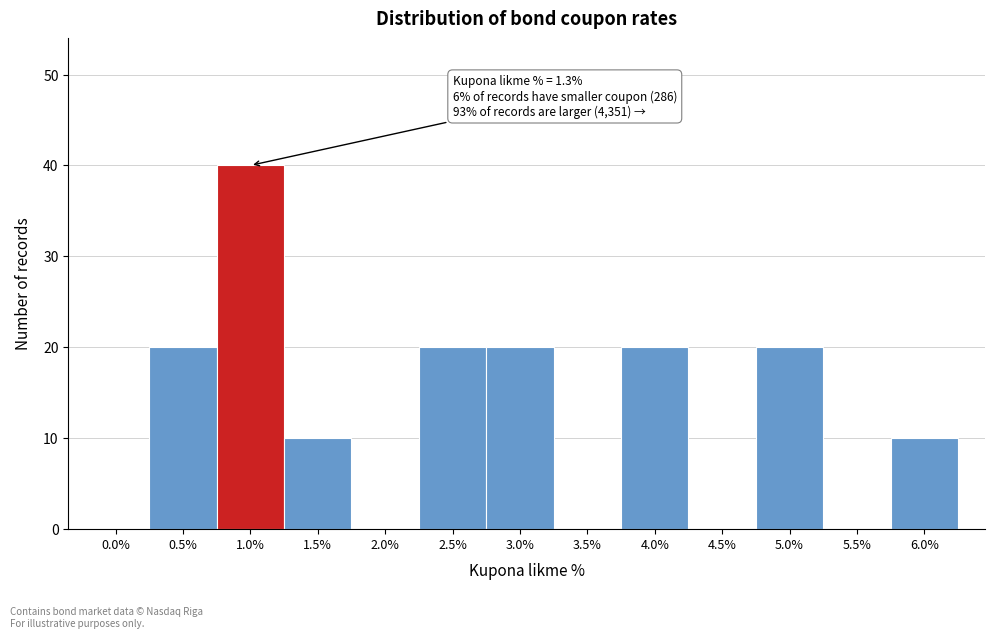

Reading left to right, extract all data points from this chart.

0.0%=0	0.5%=20	1.0%=40	1.5%=10	2.0%=0	2.5%=20	3.0%=20	3.5%=0	4.0%=20	4.5%=0	5.0%=20	5.5%=0	6.0%=10